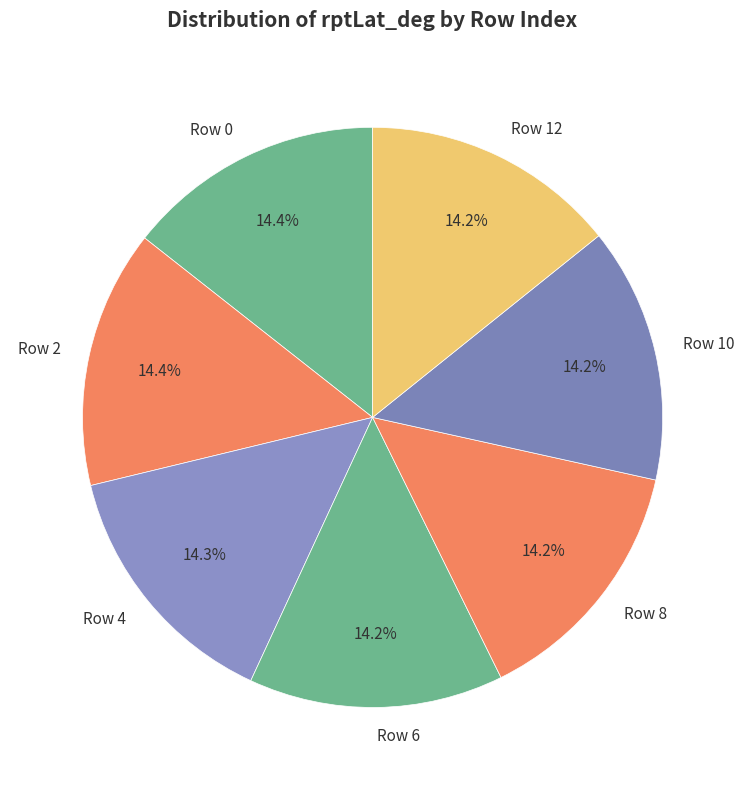

What is the ratio of the value at Row 8 to the value at Row 4?

1.0